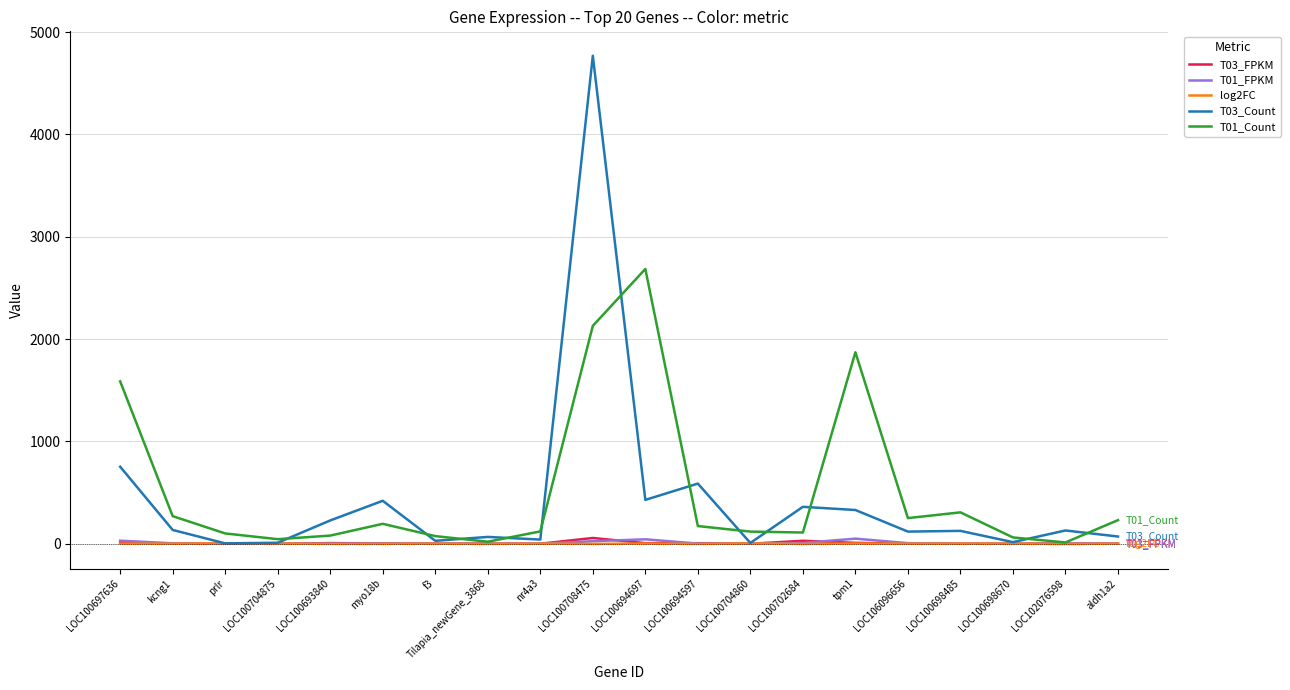

In T01_Count, how many points are lower than both neighbors (excluding endpoints)?

5